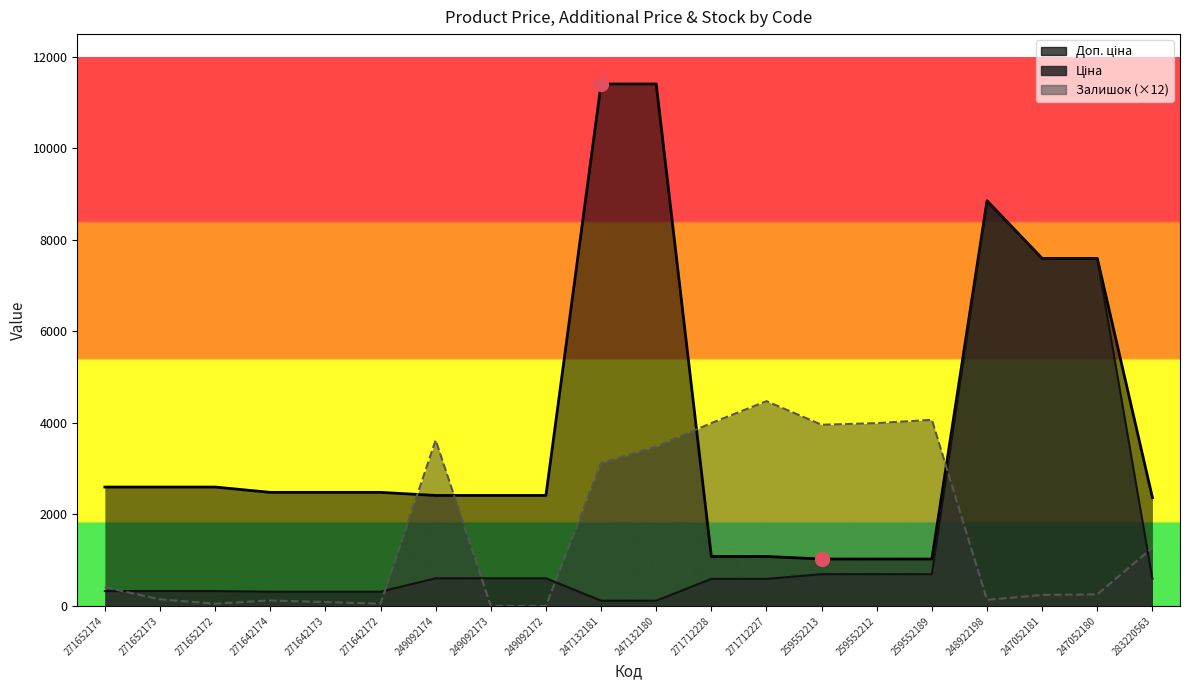

In Залишок, how many points are lower than both neighbors (excluding endpoints)?

4